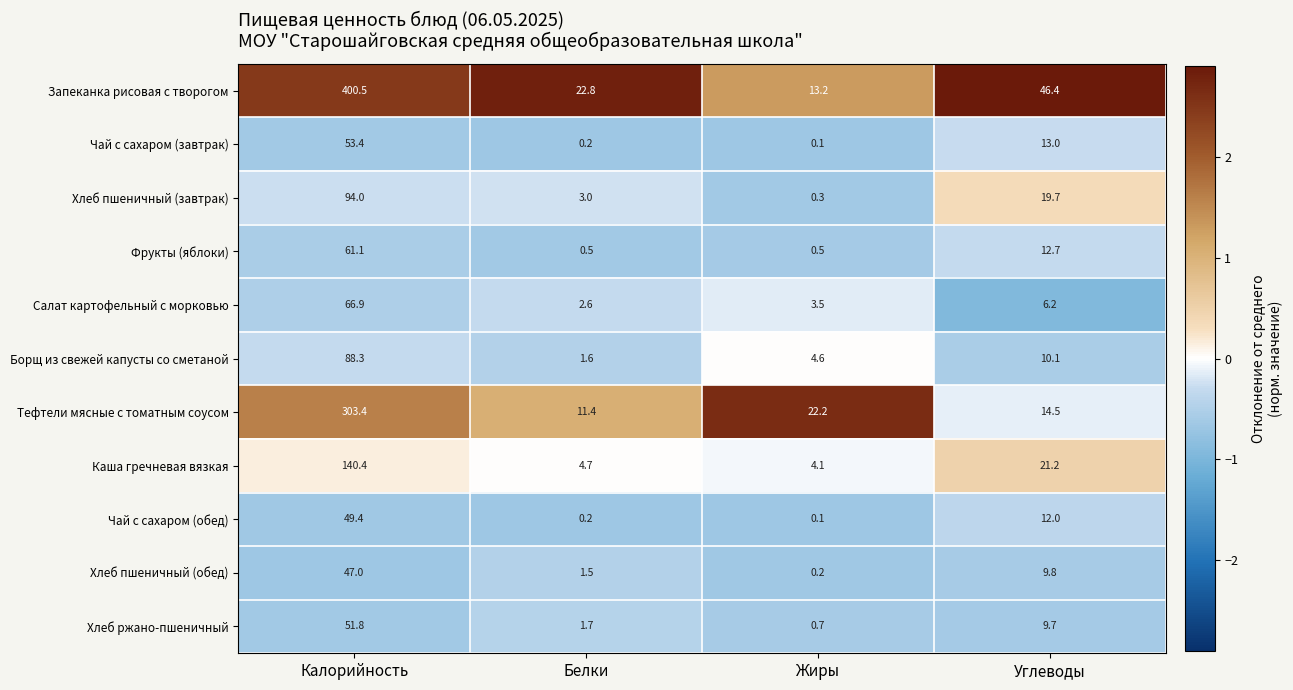

True or false: Чай с сахаром (завтрак) has a value of 0.1 at Жиры.

True